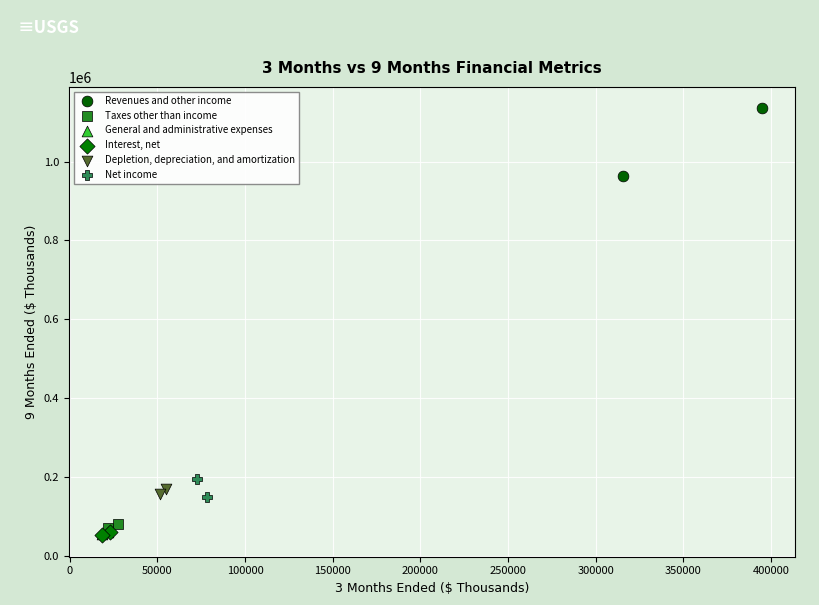

What are all the series names shown in the legend?

Revenues and other income, Taxes other than income, General and administrative expenses, Interest, net, Depletion, depreciation, and amortization, Net income